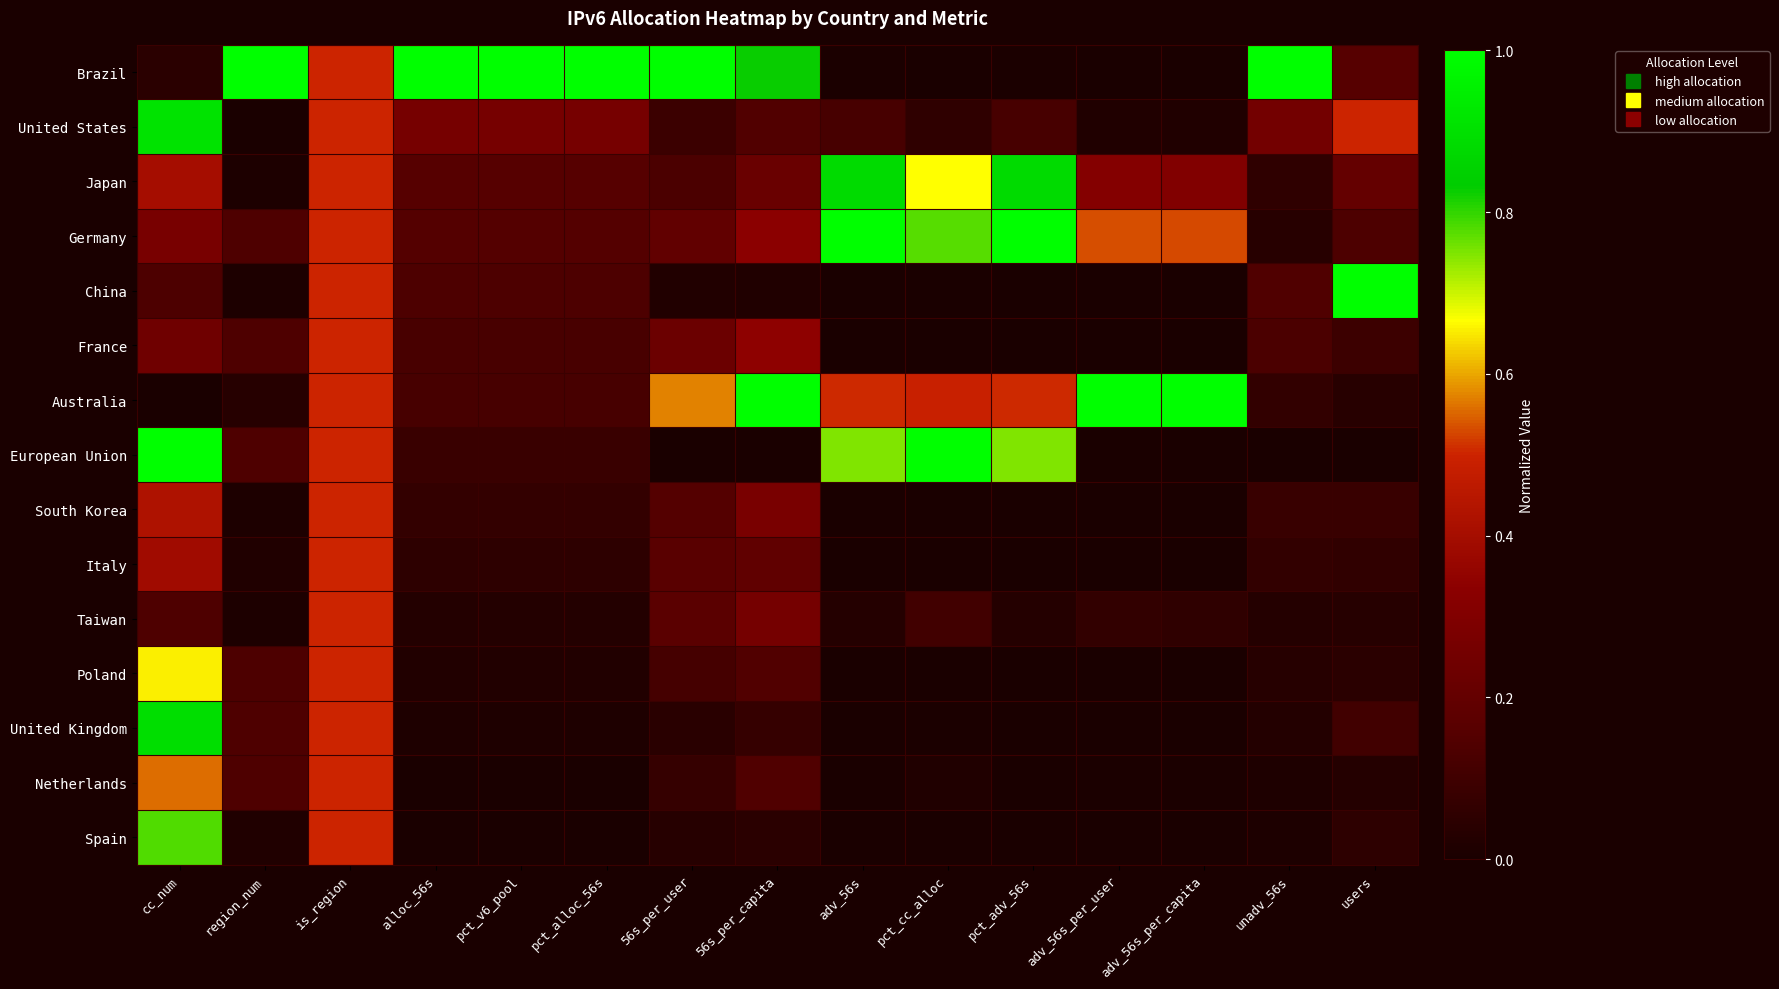

At how many categories does at least one series exceed 0?

15